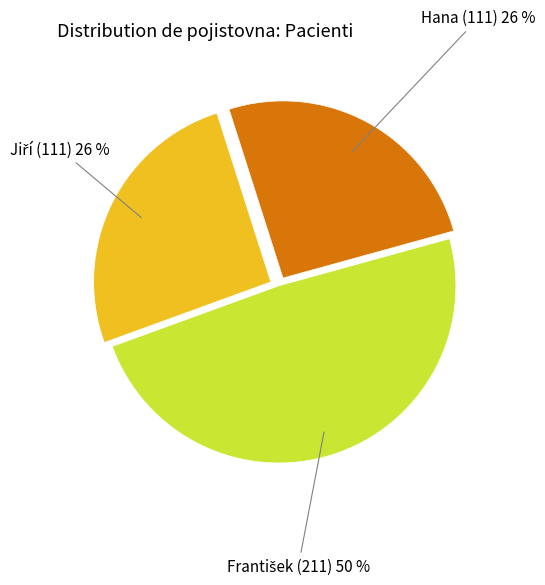

How many slices are in this pie chart?

3